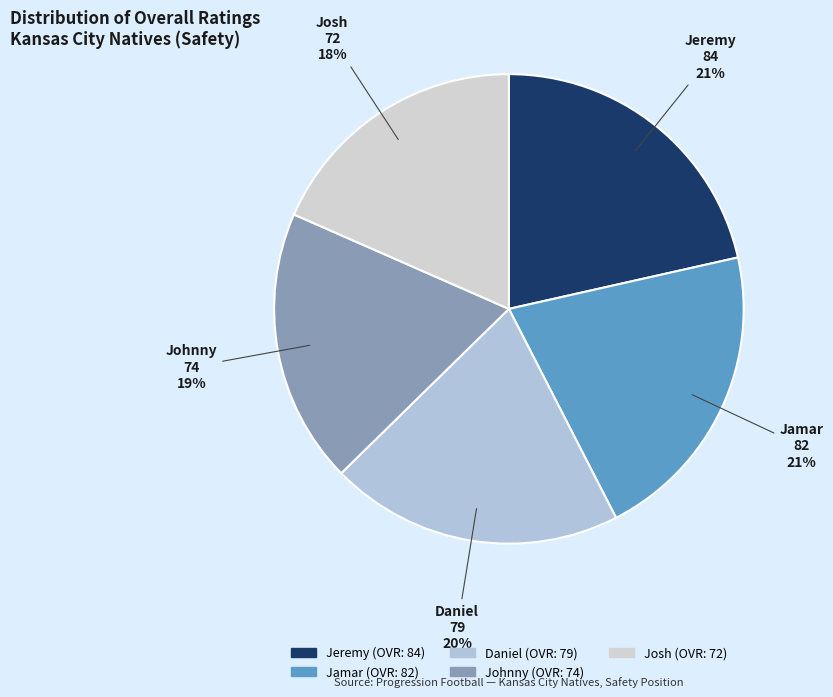

Does any single category account for the majority?

No